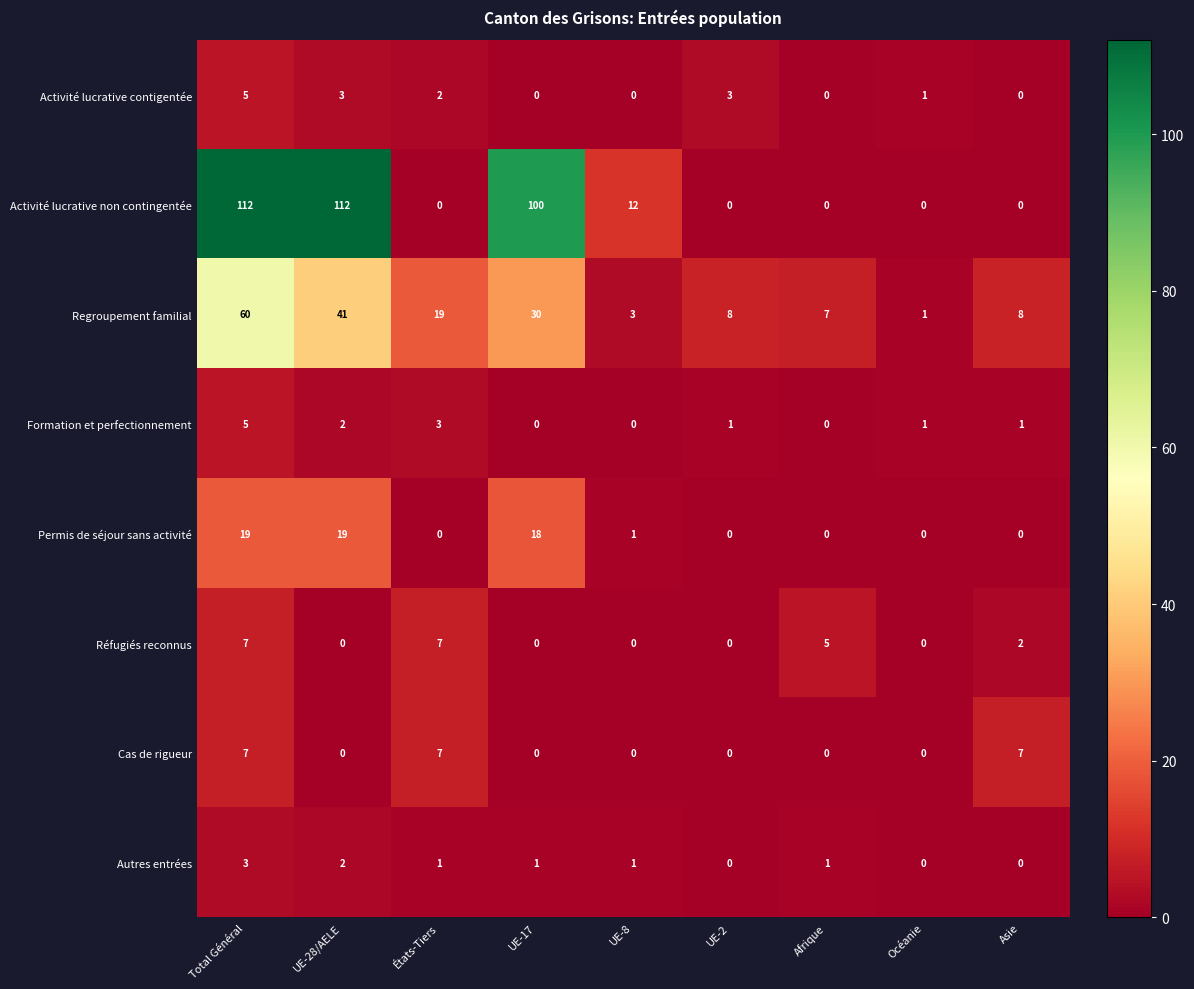

How many data points in Formation et perfectionnement are less than 1?

3